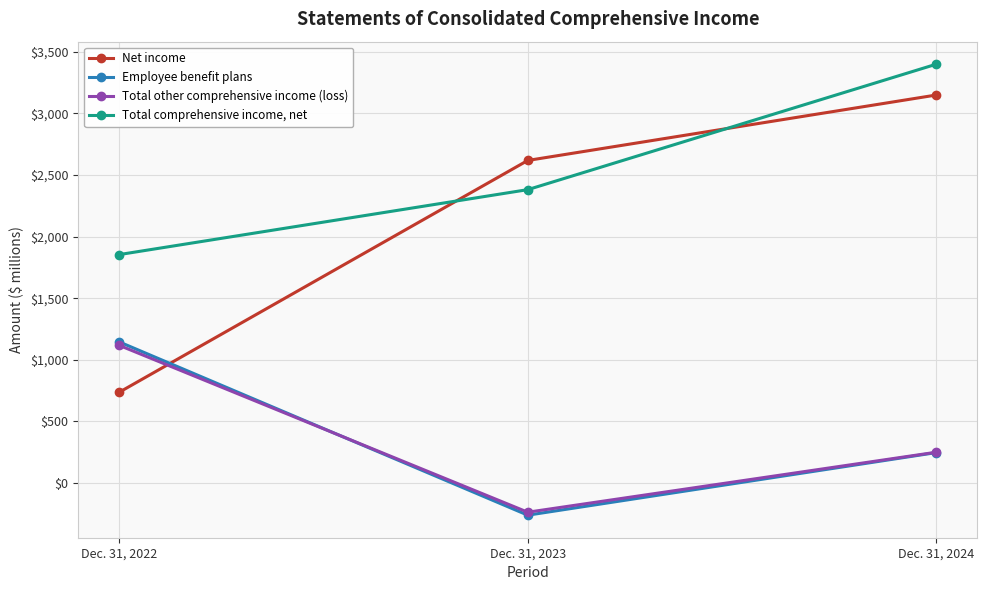

Count the Total comprehensive income, net values in the range 1854 to 3399.

3